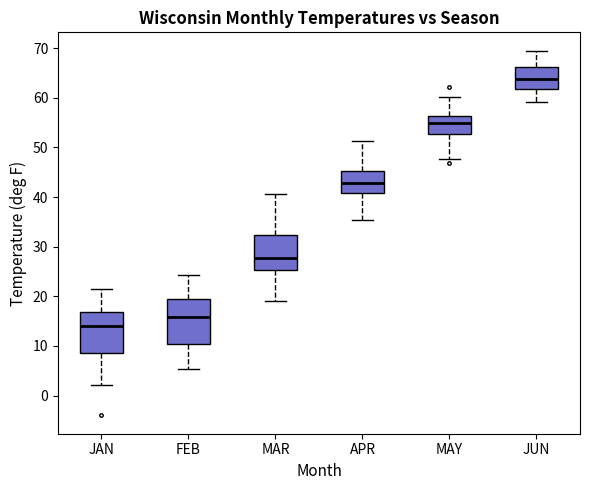

Where does the median line of the box for MAR sit on the y-axis? The values are not printed on the chart, so give them approximately, as read against the axis.

28